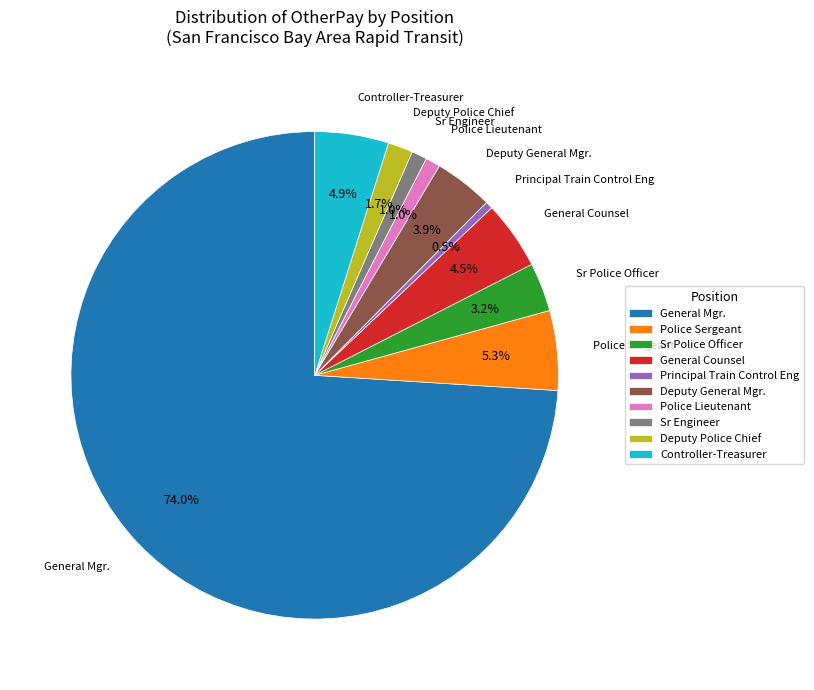

Count the number of slices in the pie.

10